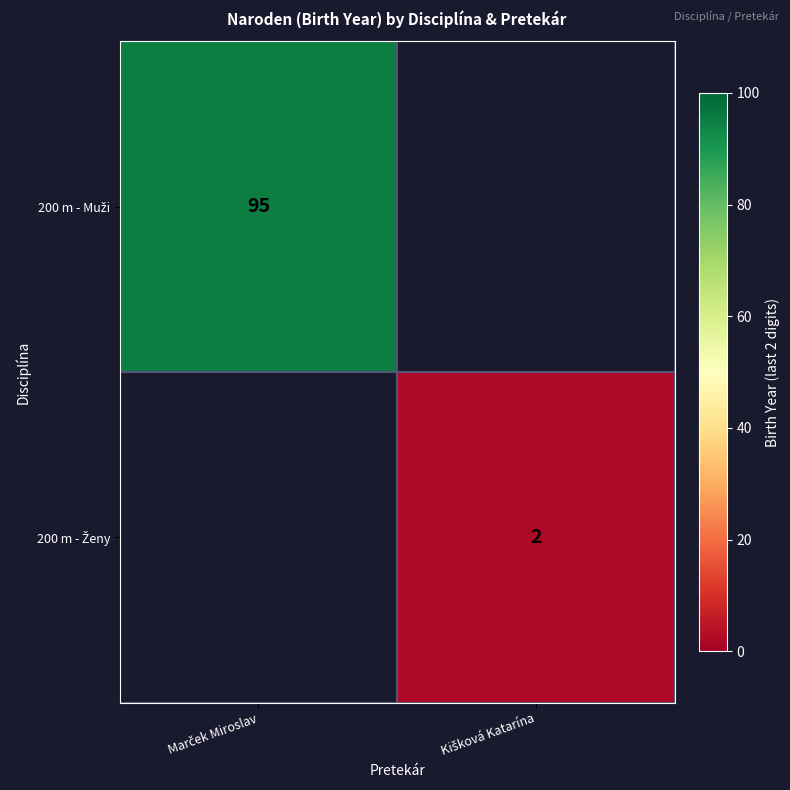

How many values in 200 m - Muži are above zero?

1